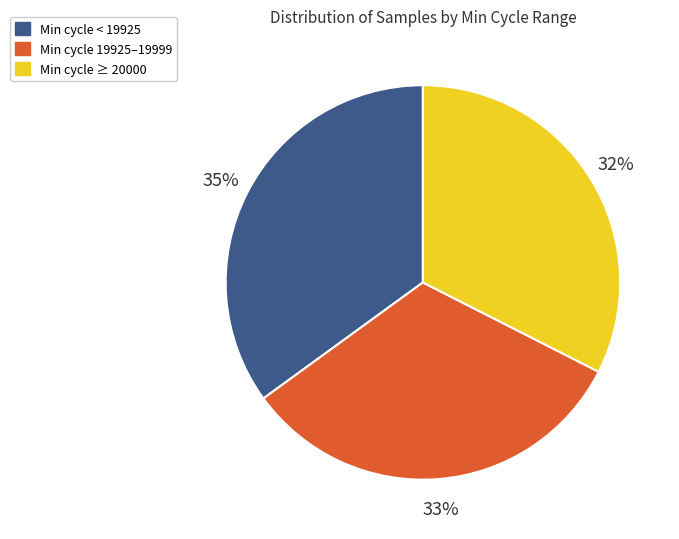

Does any single category account for the majority?

No